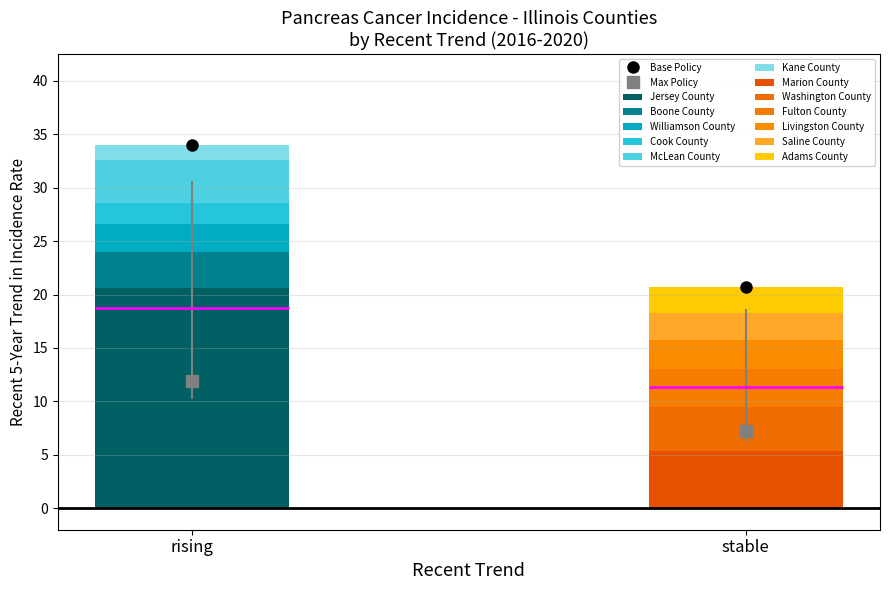

The value of Cook County at rising is 2.0. True or false?

True